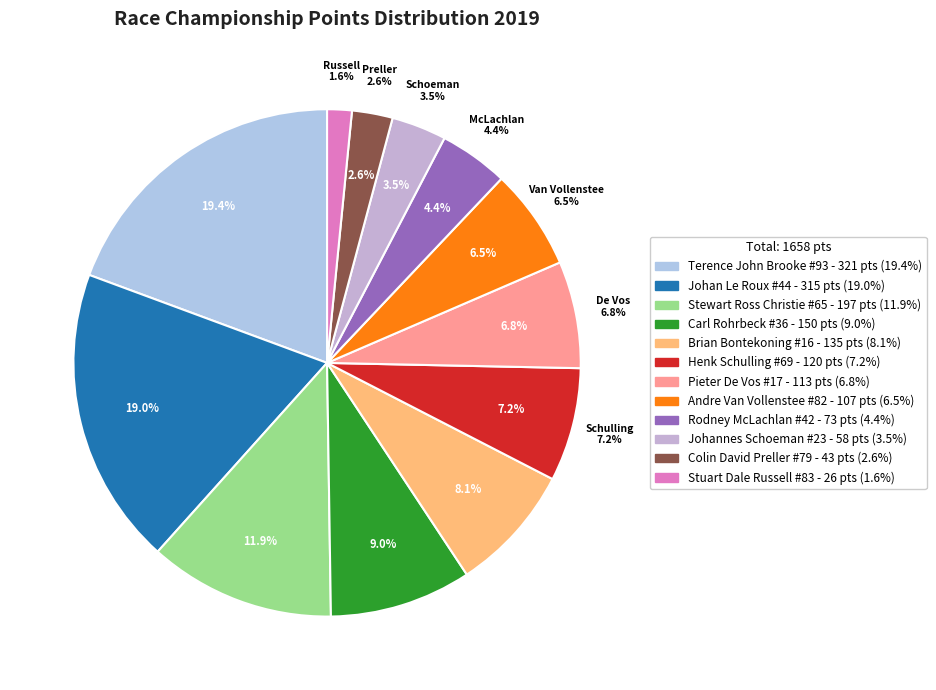

Which slice is the smallest?

Stuart Dale Russell